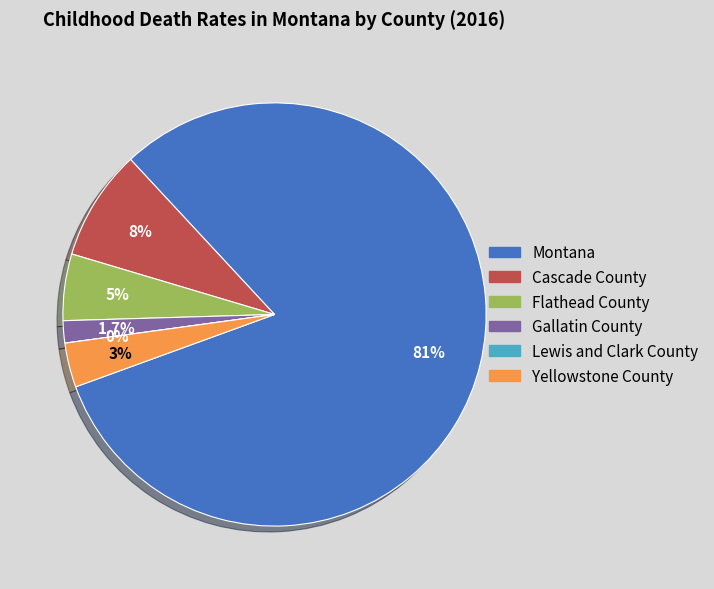

Is the sum of Yellowstone County and Flathead County greater than half?

No